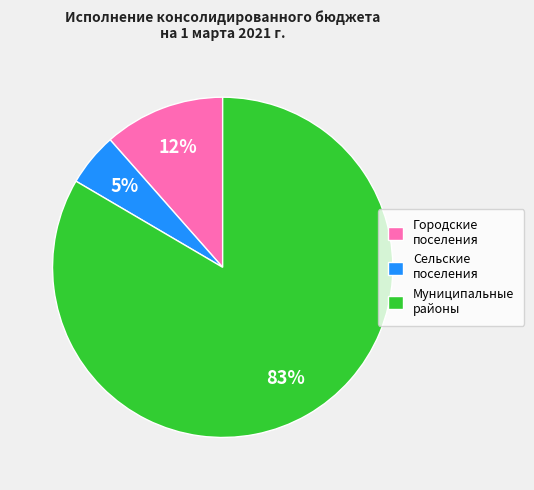

True or false: Муниципальные районы accounts for 83% of the total.

True